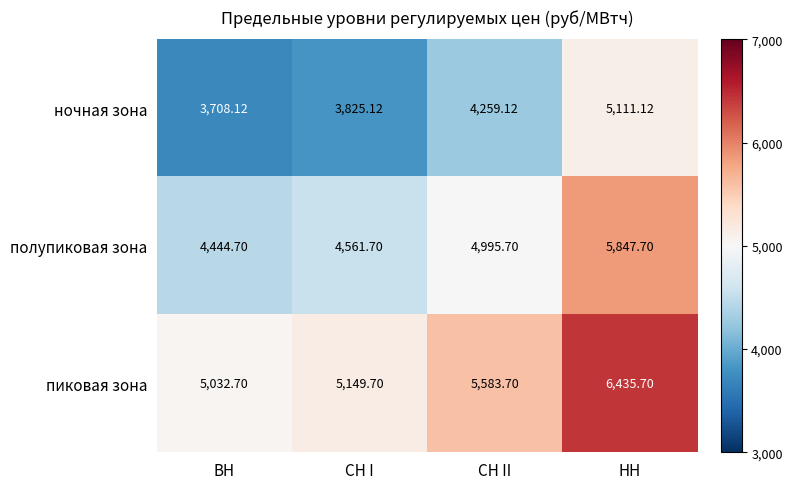

Rank the series by their maximum value, from lowest to highest.

ночная зона, полупиковая зона, пиковая зона